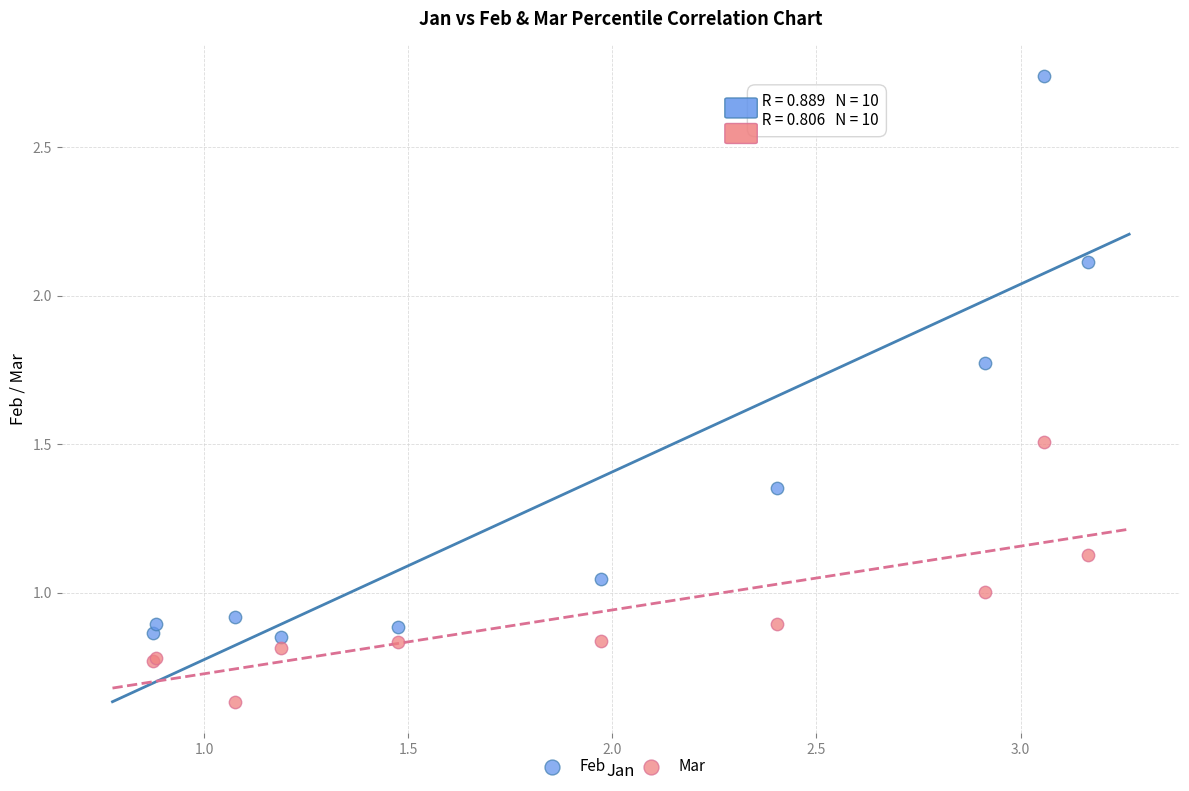

Which series reaches the minimum Y coordinate?

Mar